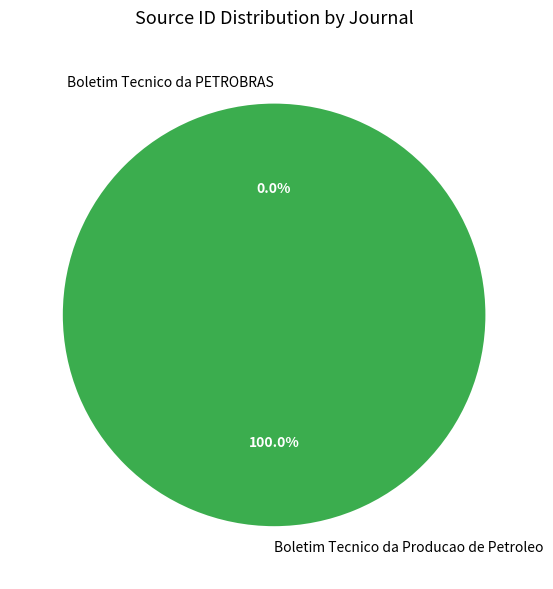

Which category accounts for the majority?

Boletim Tecnico da Producao de Petroleo